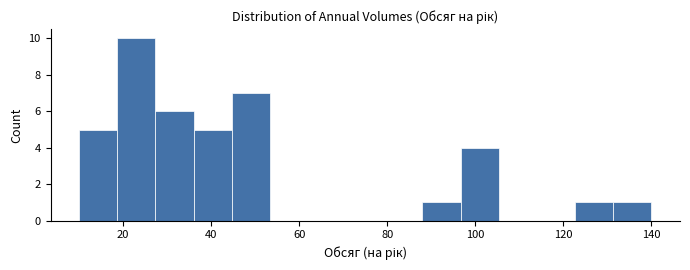

What is the height of the bar covering 122 to 132 on the x-axis? Neither the bar edges nor the heights are printed on the chart, so give them approximately, as read against the axes.

1